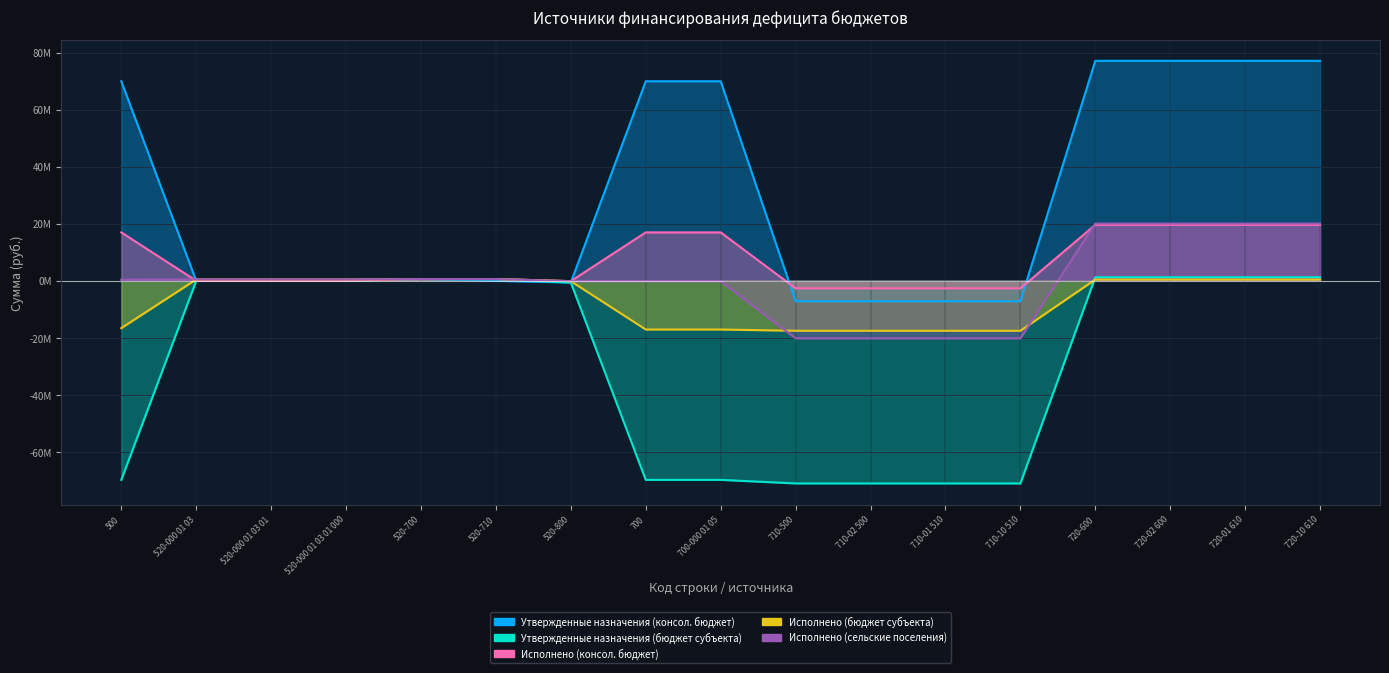

Which series has the largest total across all categories?

Утвержденные назначения (консол. бюджет)